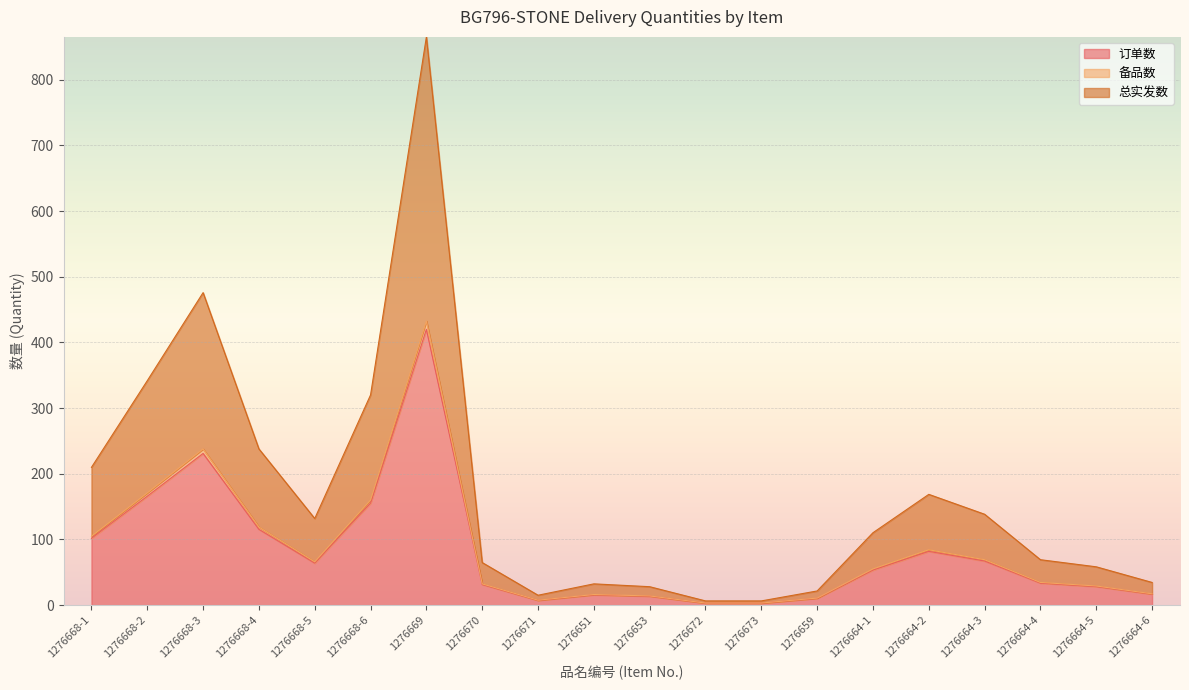

Reading right to left, what are all the values shown in this chart?

订单数: 16.8	28.4	33.6	67.2	81.9	53.5	10.5	3.1	3.1	13.7	15.8	7.3	31.5	420.0	155.4	64.0	115.5	231.0	165.9	101.8
备品数: 17.3	29.2	34.6	69.2	84.4	55.2	10.8	3.2	3.2	14.1	16.2	7.6	32.4	432.6	160.1	66.0	119.0	237.9	170.9	104.9
总实发数: 34.6	58.4	69.2	138.4	168.7	110.3	21.6	6.5	6.5	28.1	32.4	15.1	64.9	865.2	320.1	131.9	237.9	475.9	341.8	209.8